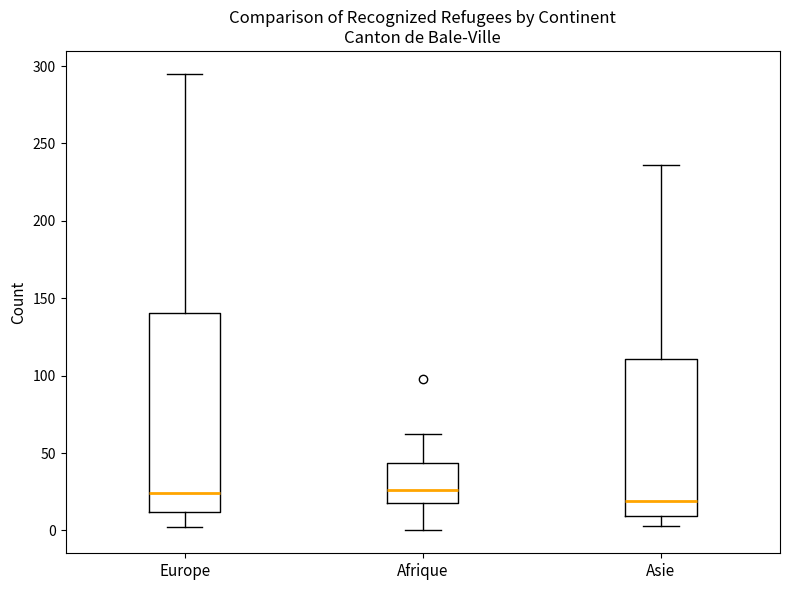

Which box has the lowest median line?

Asie